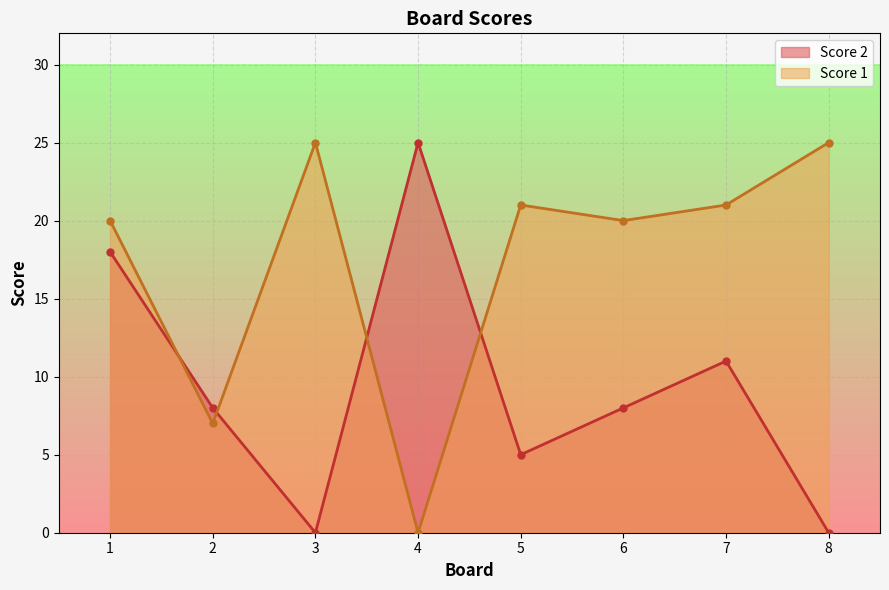

What is the sum of all Score 2 values?

75